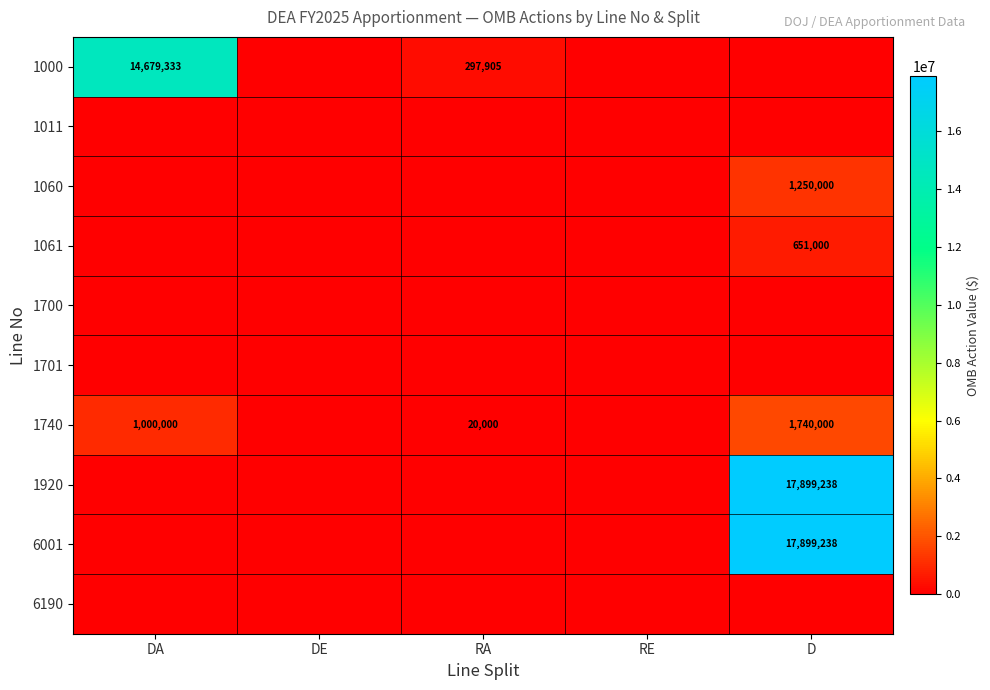

Is the value of 6001 at RA greater than the value of 1011 at RA?

No